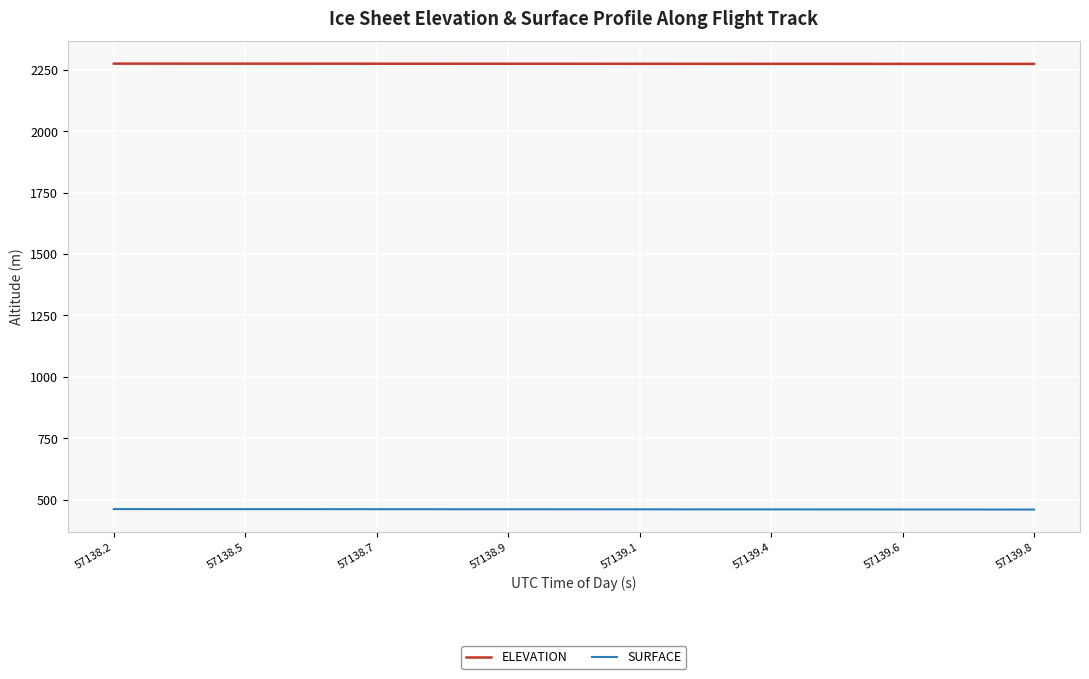

Rank the series by their average value, from highest to lowest.

ELEVATION, SURFACE